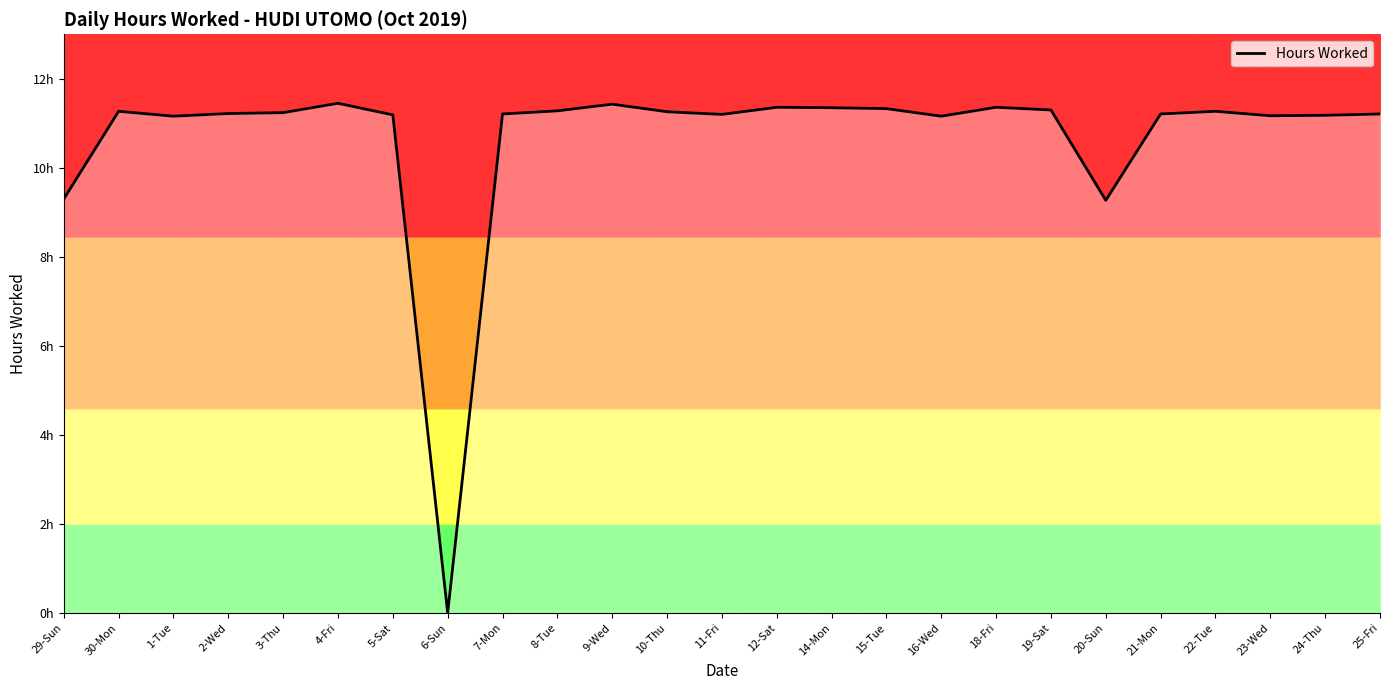

At which label does the data first exceed 11?

30-Mon